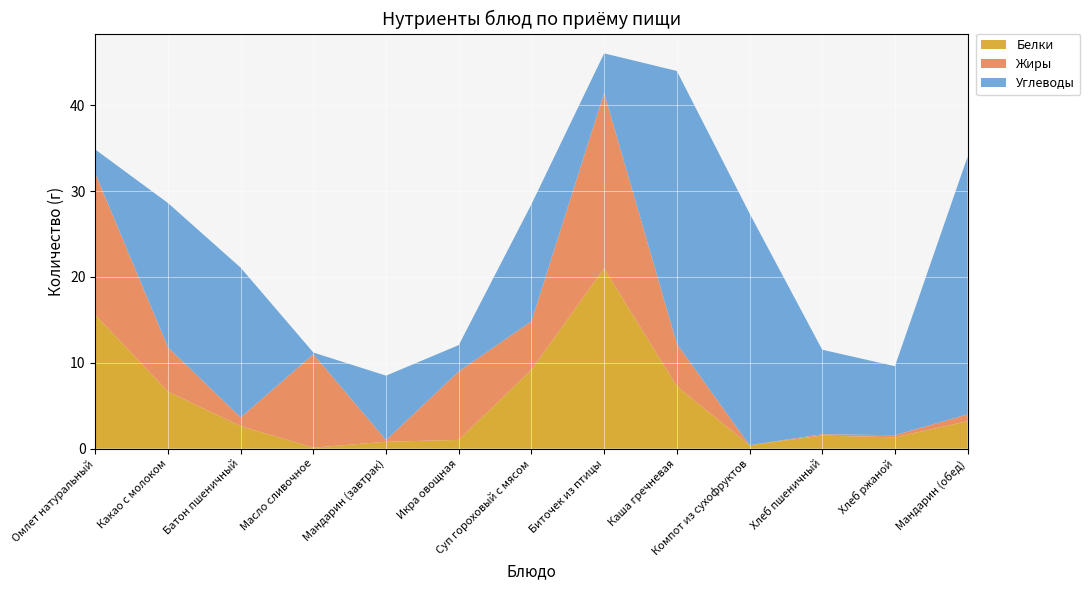

Reading right to left, extract all data points from this chart.

Белки: 3.2	1.3	1.5	0.4	7.3	21.0	9.2	1.0	0.8	0.1	2.6	6.6	15.6
Жиры: 0.8	0.2	0.2	0.0	5.0	20.4	5.6	8.0	0.2	10.9	1.0	5.2	16.4
Углеводы: 30.0	8.0	9.8	27.0	31.8	4.6	13.6	3.1	7.5	0.2	17.4	16.8	2.8